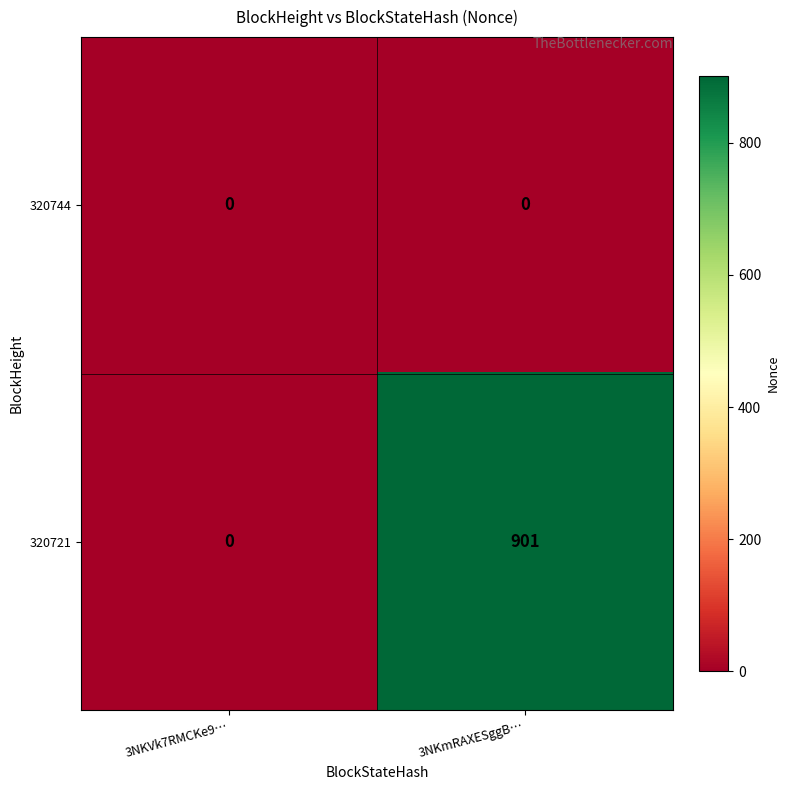

At which label is 320721 closest to 450?

3NKVk7RMCKe9…